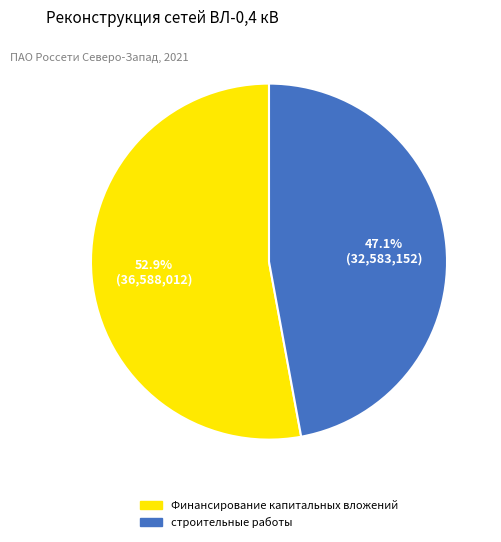

Which category has the biggest portion of the pie?

Финансирование капитальных вложений